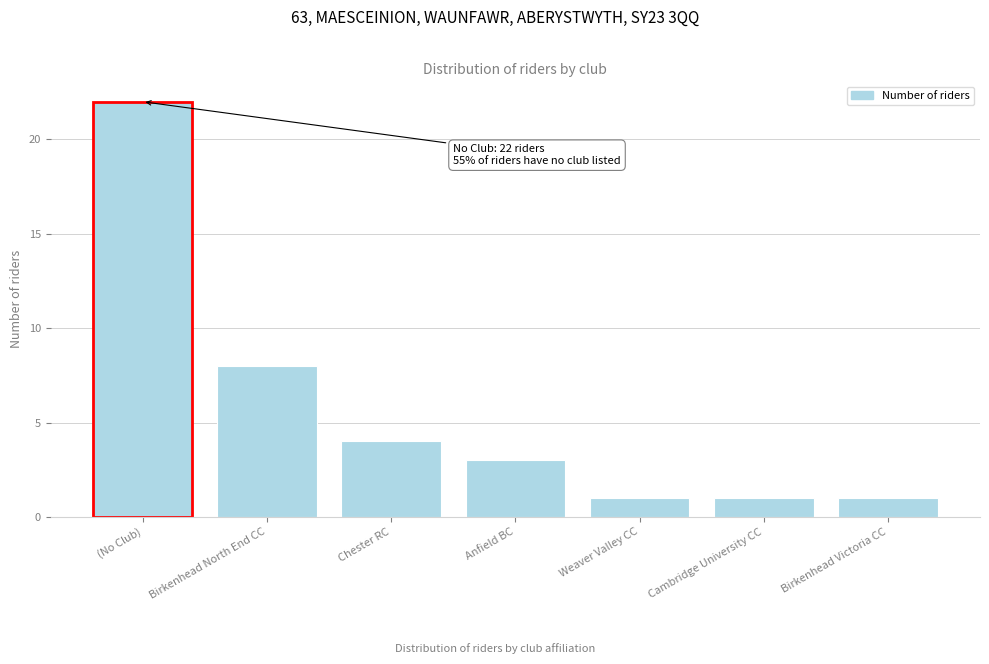

Reading left to right, transcribe all the data shown in this chart.

(No Club)=22	Birkenhead North End CC=8	Chester RC=4	Anfield BC=3	Weaver Valley CC=1	Cambridge University CC=1	Birkenhead Victoria CC=1